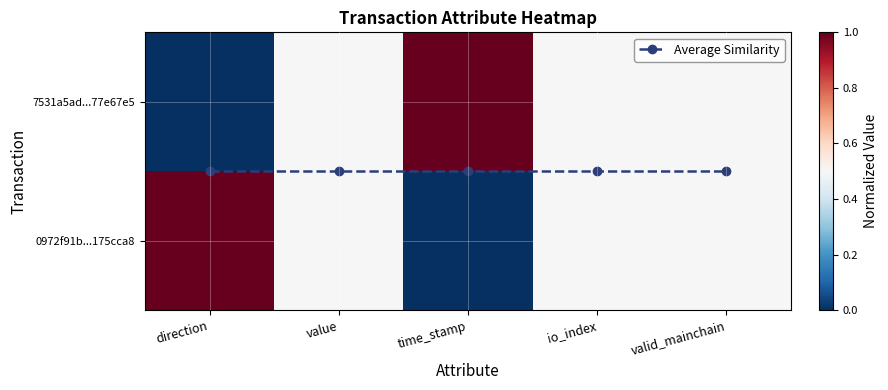

What is the difference between the maximum and second lowest values in the 0972f91b...175cca8 series?

0.5